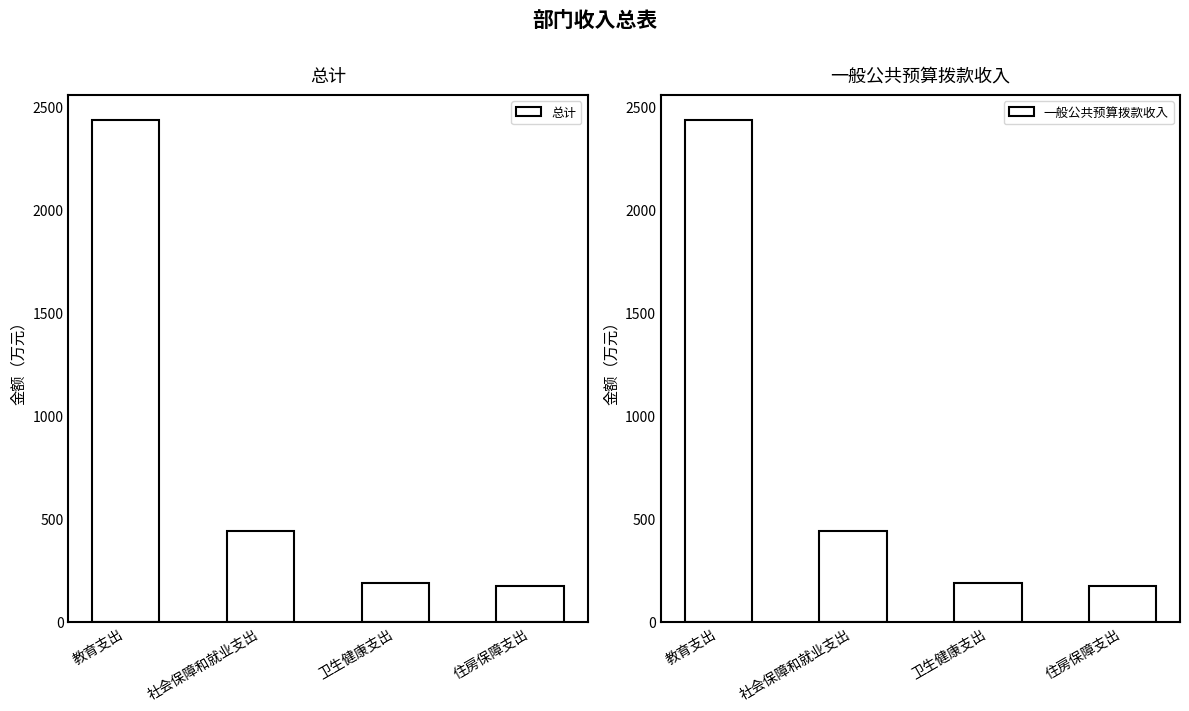

The value of 一般公共预算拨款收入 at 住房保障支出 is 174.9. True or false?

True